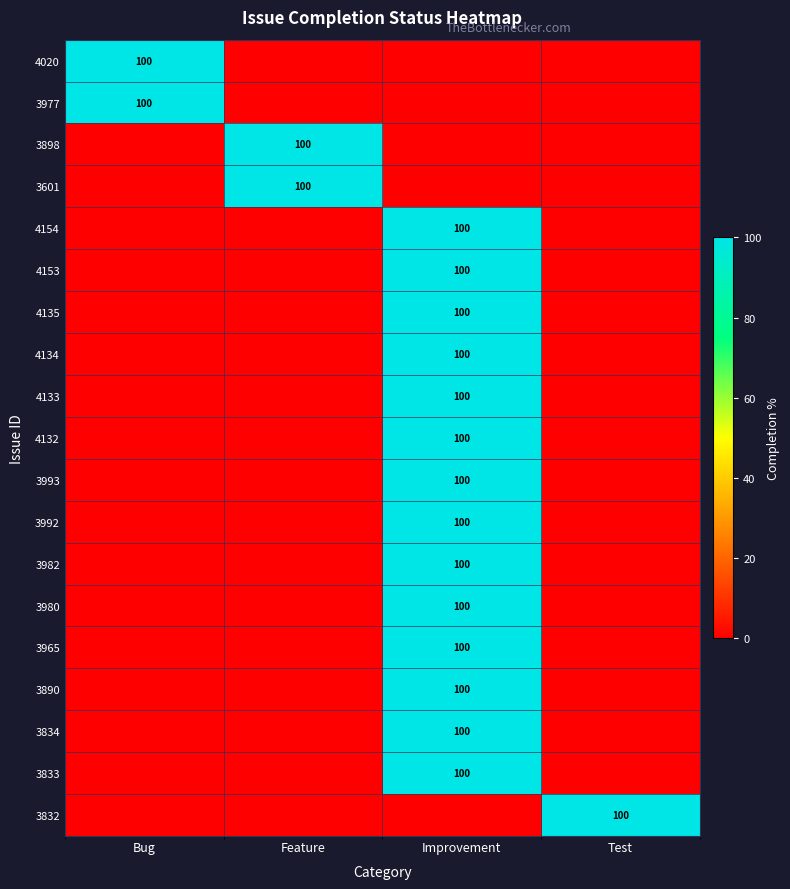

The value of 4132 at Improvement is 100. True or false?

True